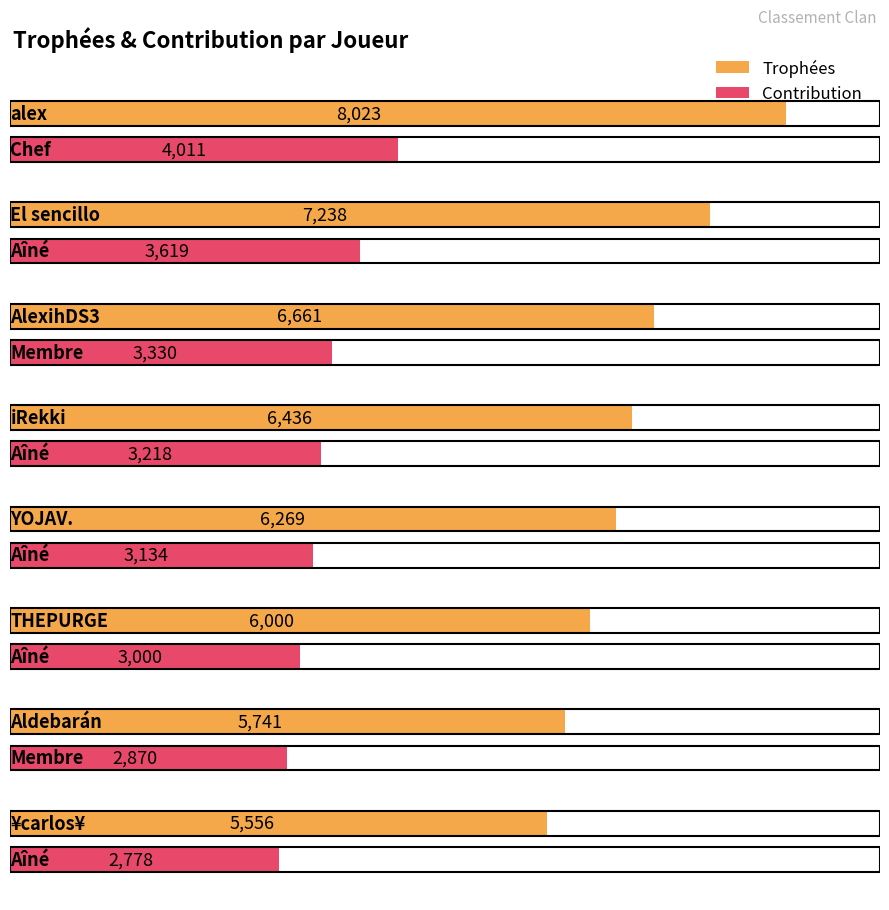

What is the label of the 8th bar from the right?

alex